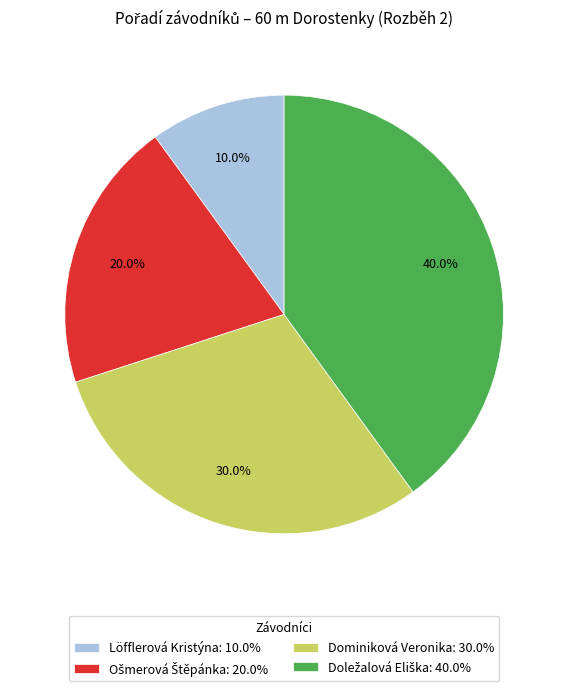

Does Löfflerová Kristýna account for over 50% of the chart?

No